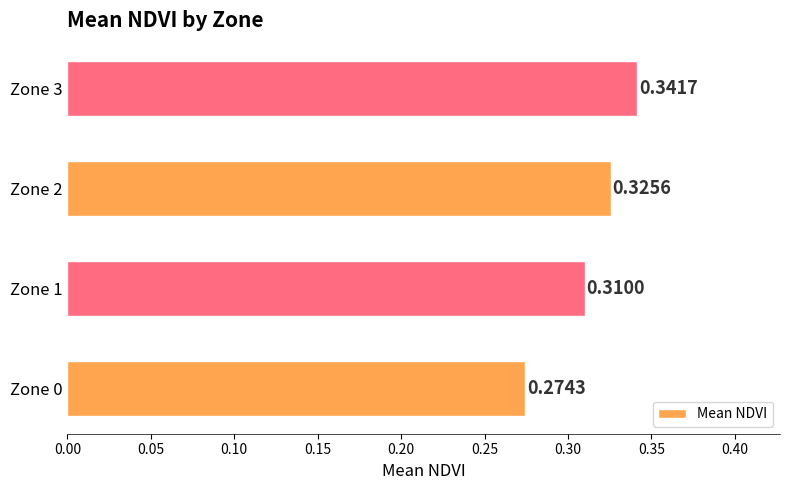

Which has a higher value, Zone 2 or Zone 3?

Zone 3